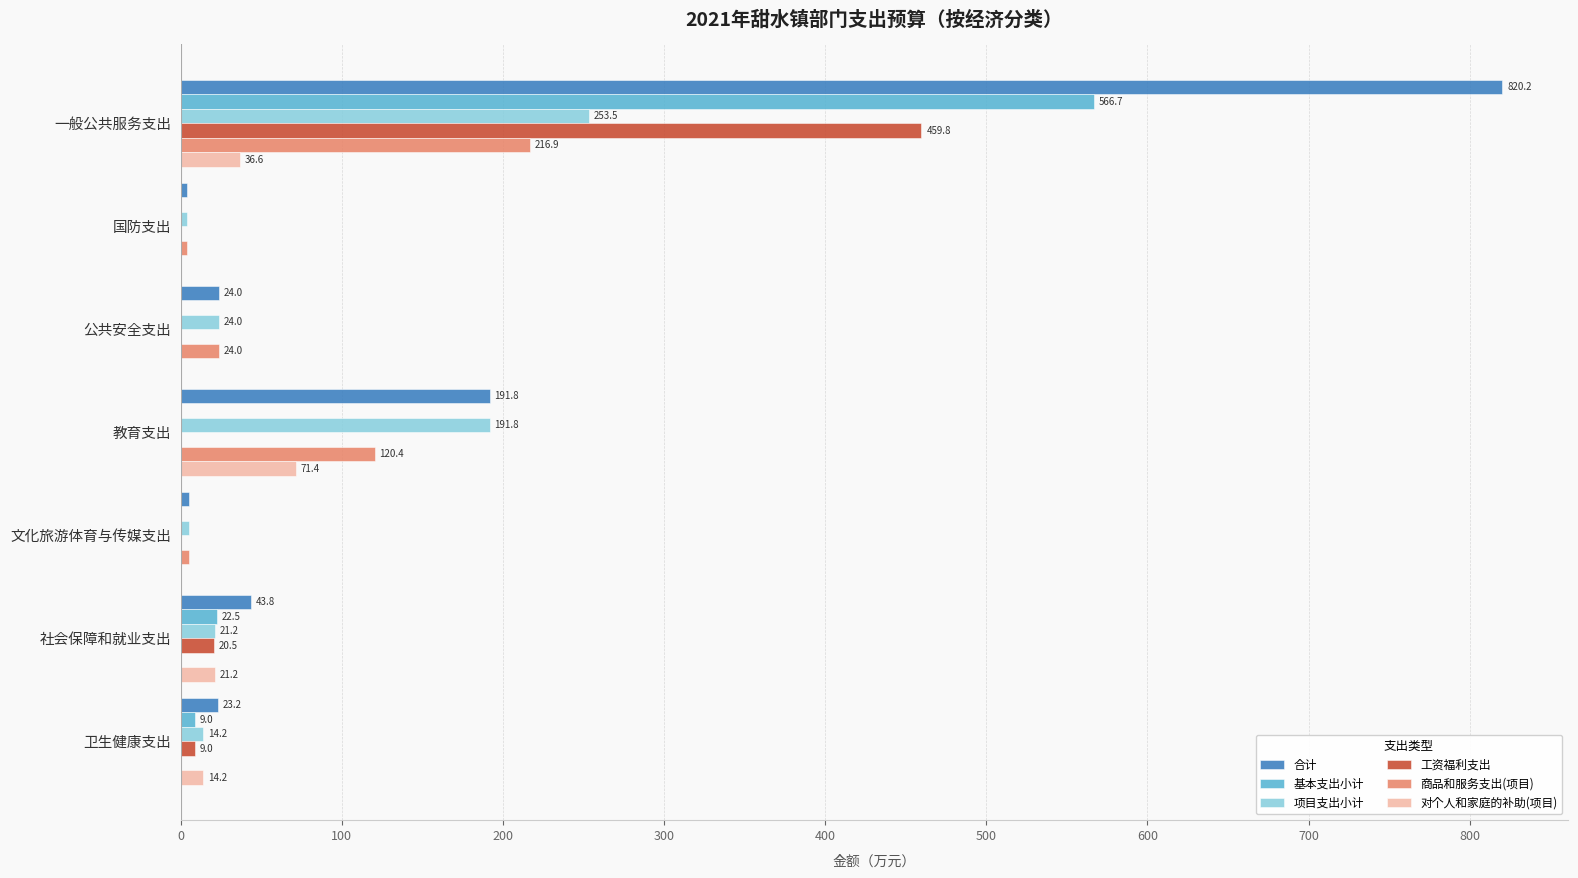

Which category has the highest value across all series?

一般公共服务支出